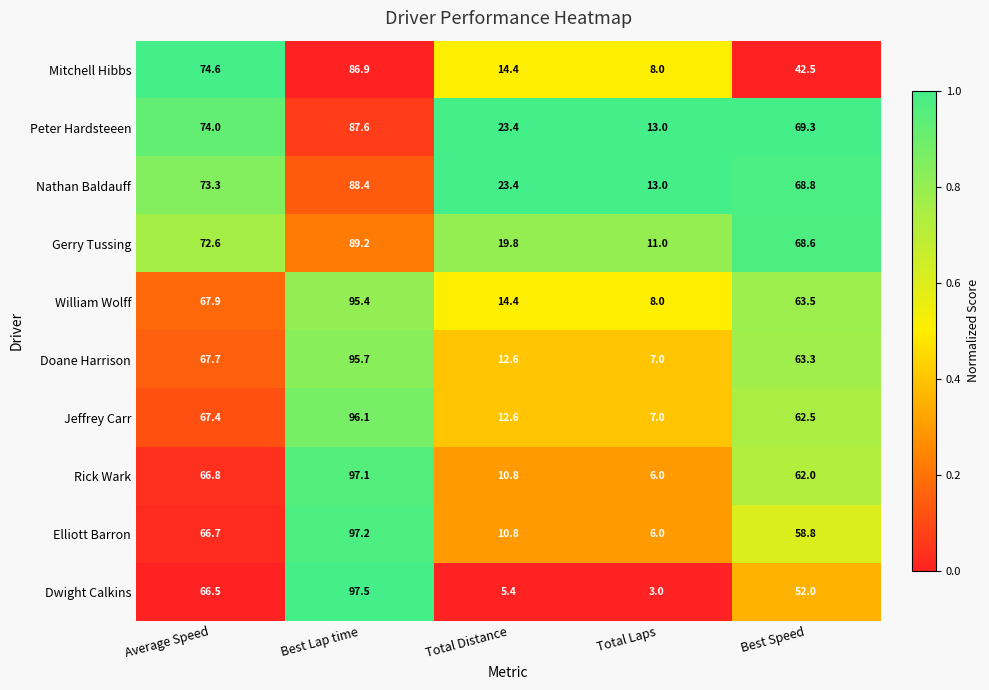

At Average Speed, list the series in order from largest to smallest.

Mitchell Hibbs, Peter Hardsteeen, Nathan Baldauff, Gerry Tussing, William Wolff, Doane Harrison, Jeffrey Carr, Rick Wark, Elliott Barron, Dwight Calkins